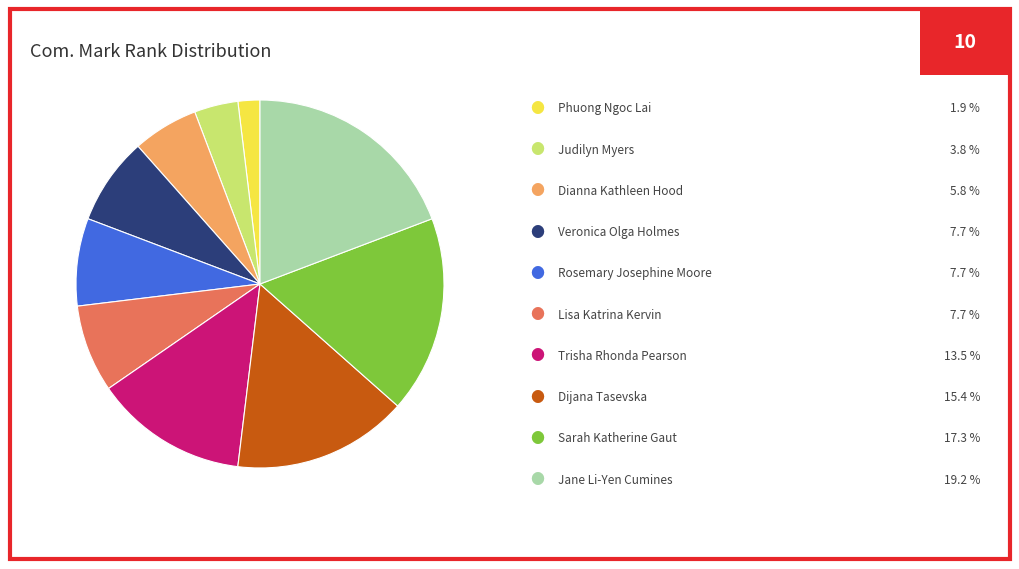

Is there any slice that represents more than half of the pie?

No